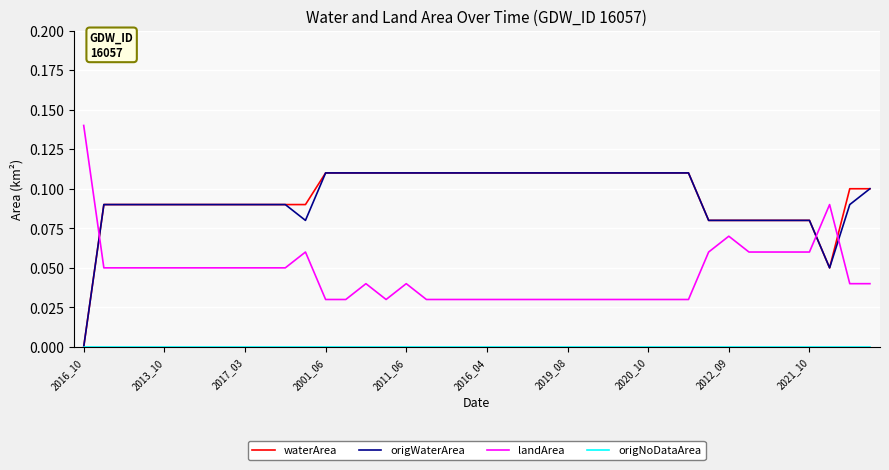

How many times do landArea and waterArea cross each other?

3